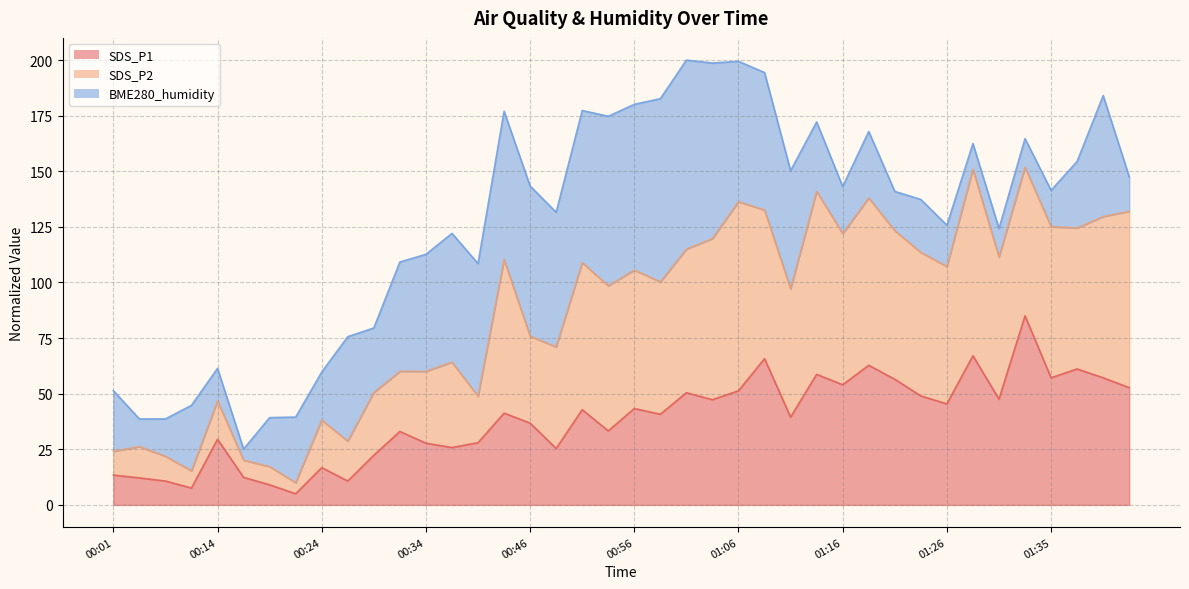

True or false: SDS_P2 and SDS_P1 intersect in this chart.

False